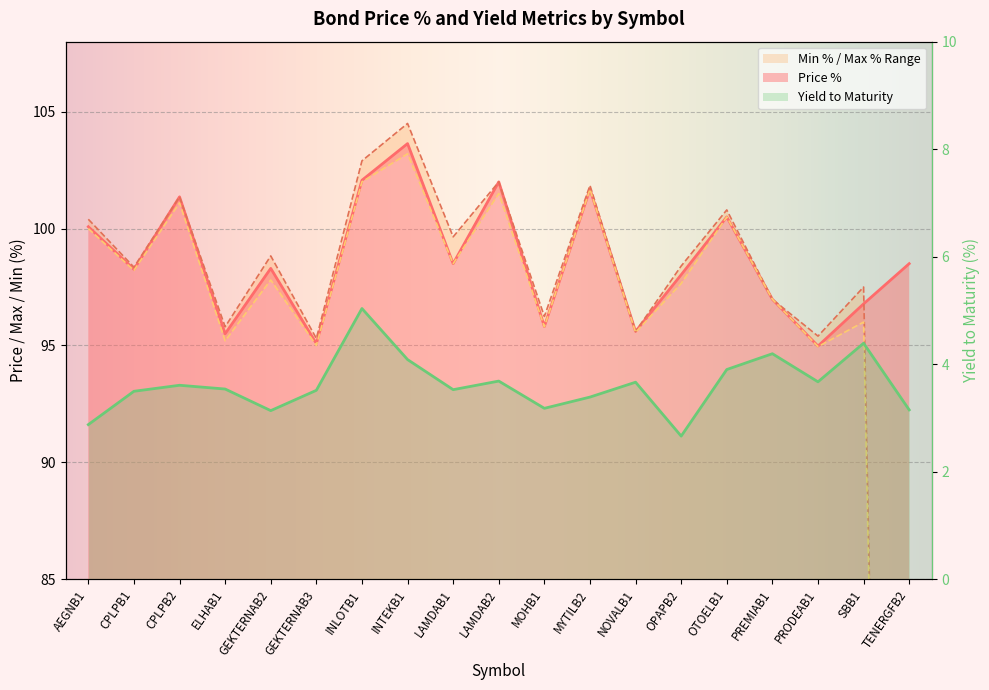

Which series changed the most between MYTILB2 and TENERGFB2?

Max %